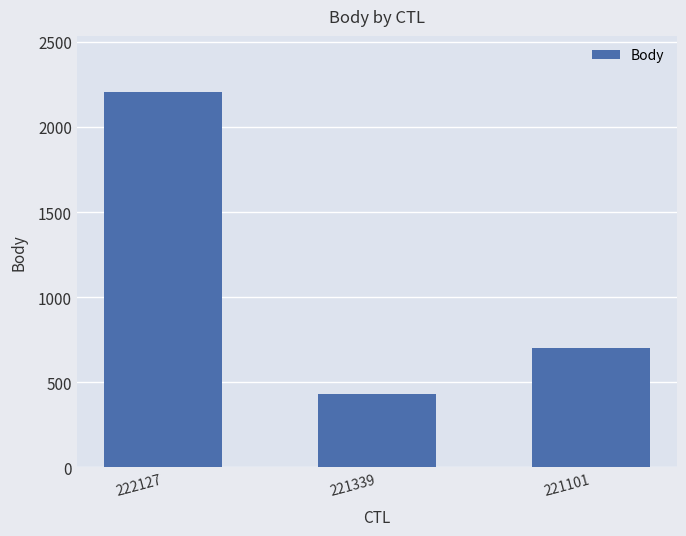

How many distinct data groups are displayed?

1